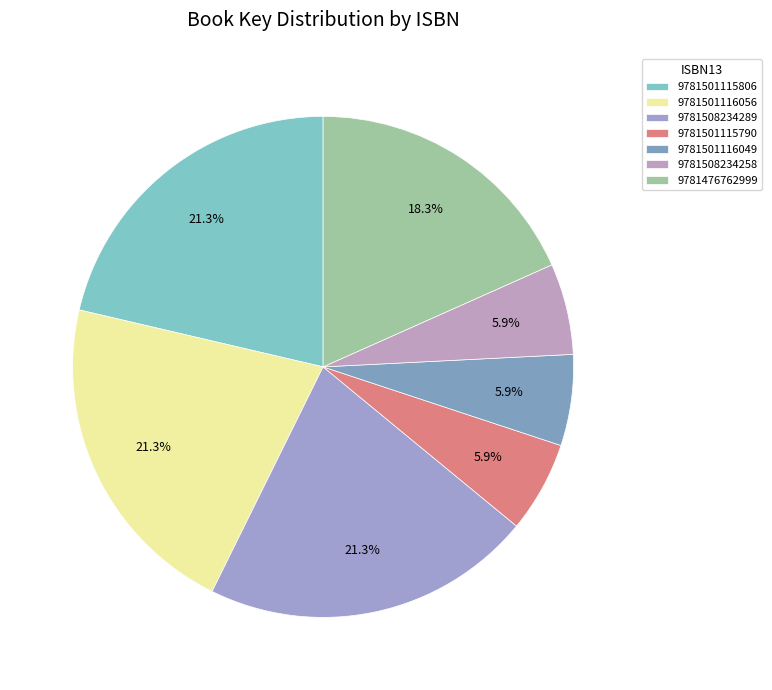

Between 9781476762999 and 9781501115806, which is larger?

9781501115806